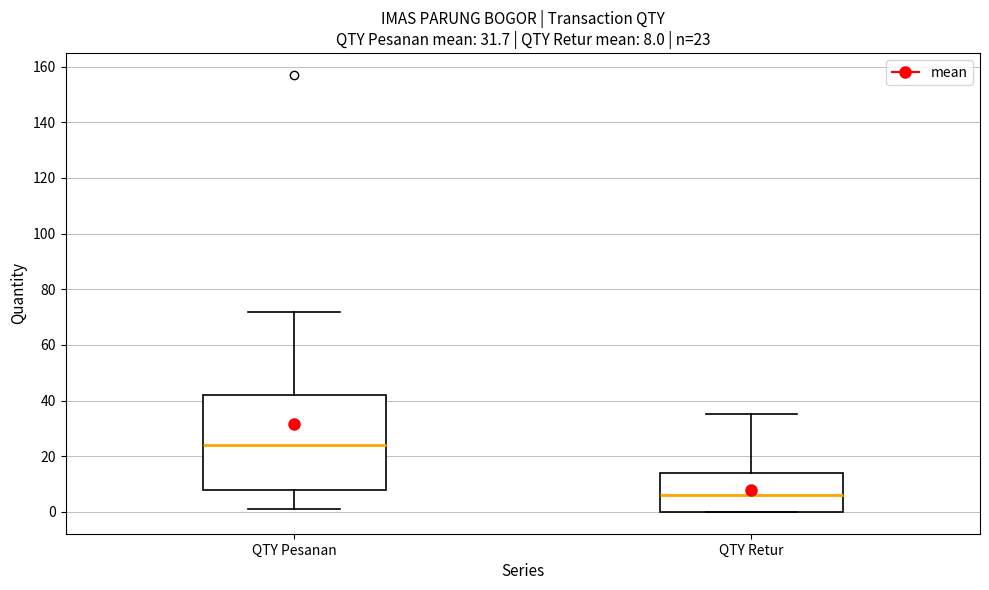

Which box's median line is the highest?

QTY Pesanan